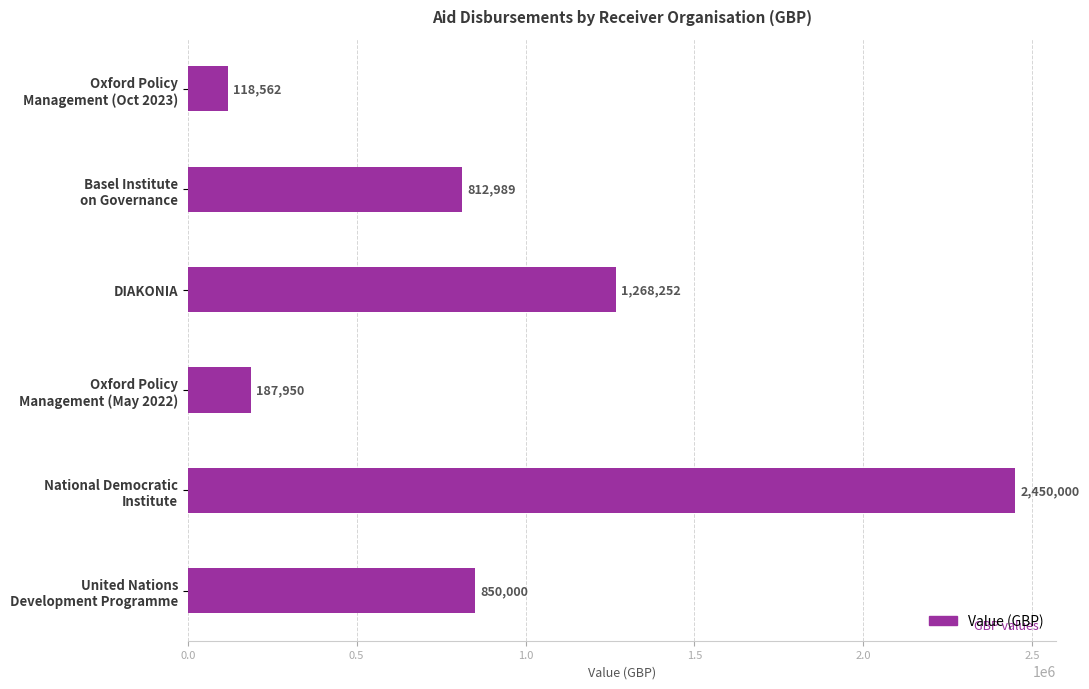

Is it true that the value at DIAKONIA is 1838563.9?

False